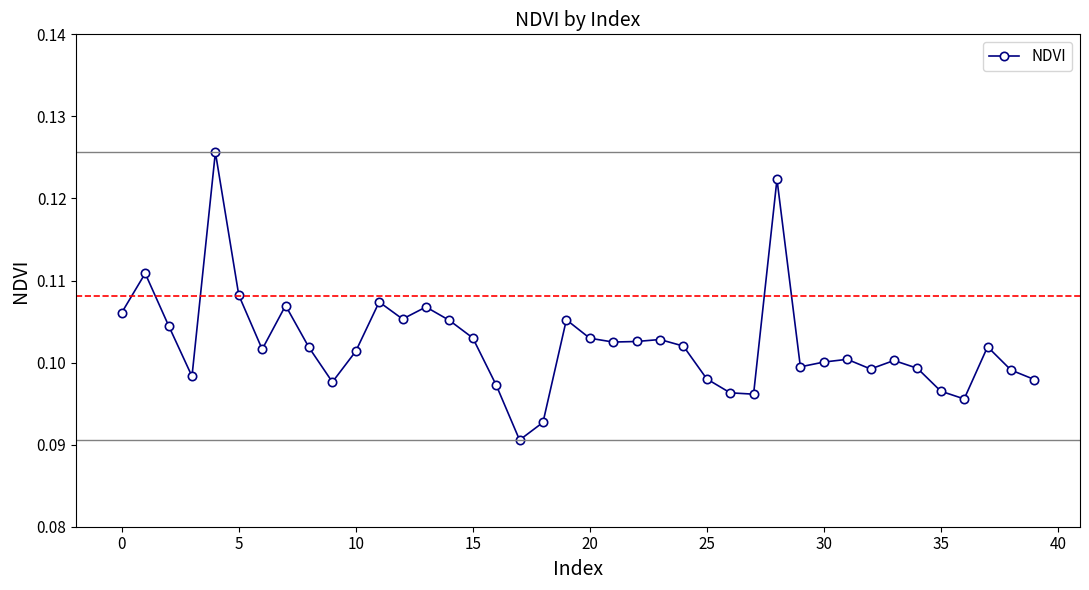

How many data points does each series have?

40